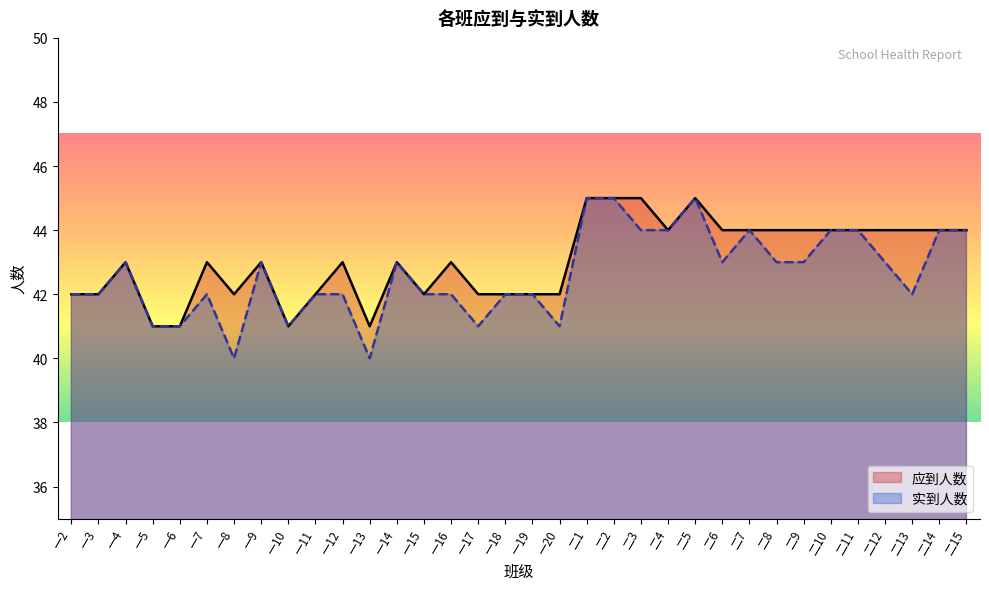

Which series has the largest range (max minus min)?

实到人数